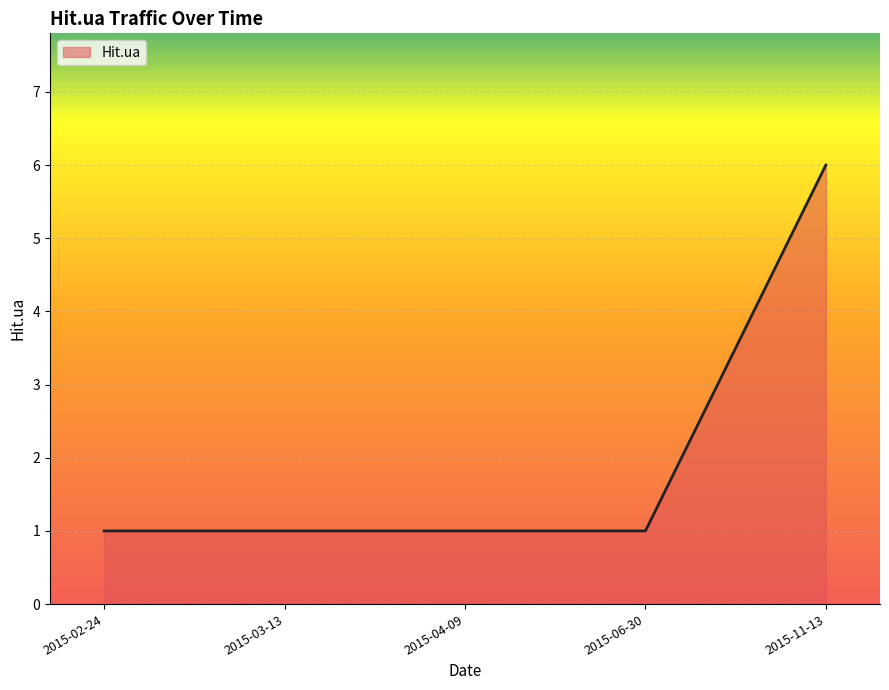

Is it true that the value at 2015-06-30 is 1?

True